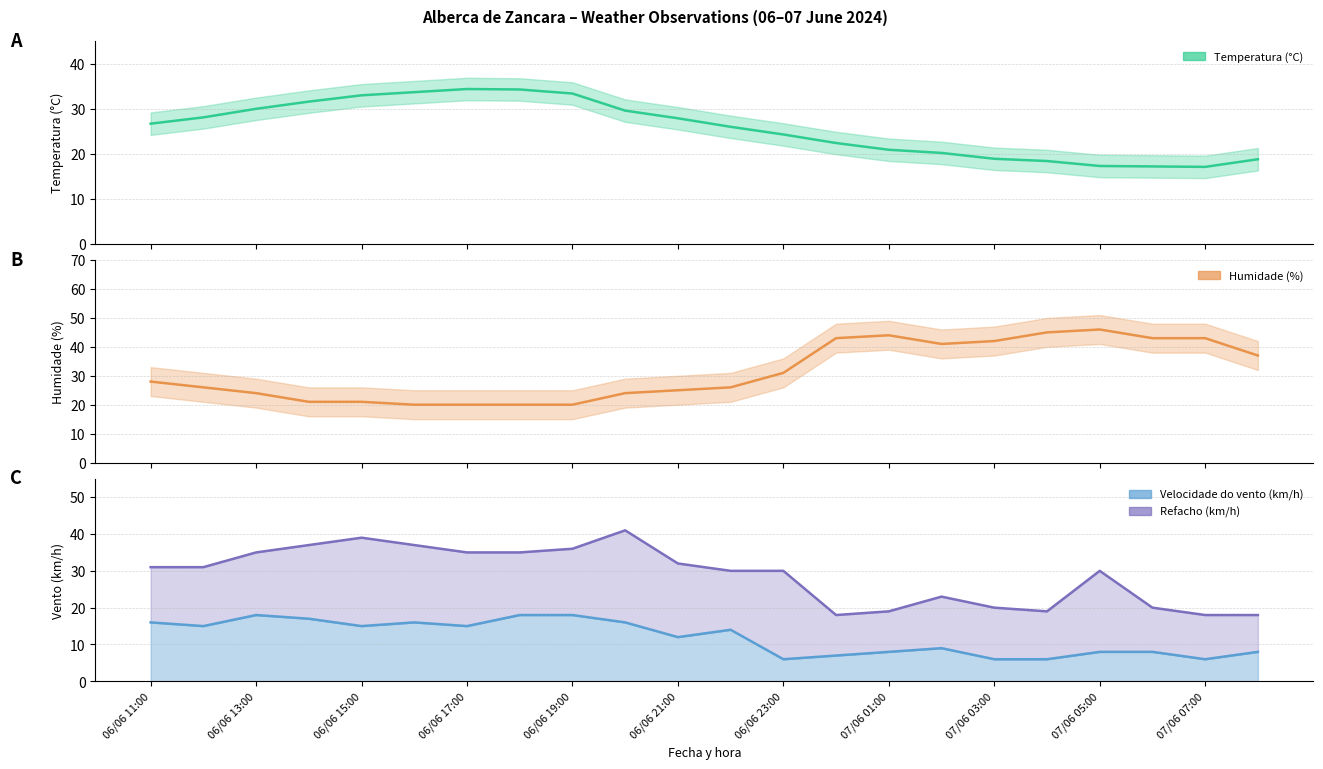

True or false: Velocidade do vento (km/h) and Refacho (km/h) intersect in this chart.

False